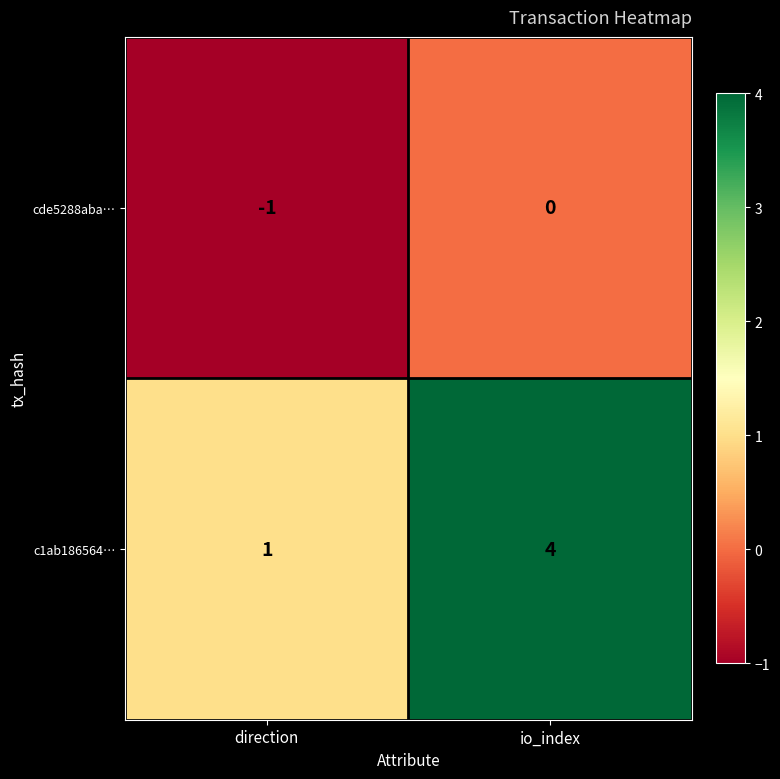

What is the difference between the maximum and minimum values in the c1ab186564… series?

3